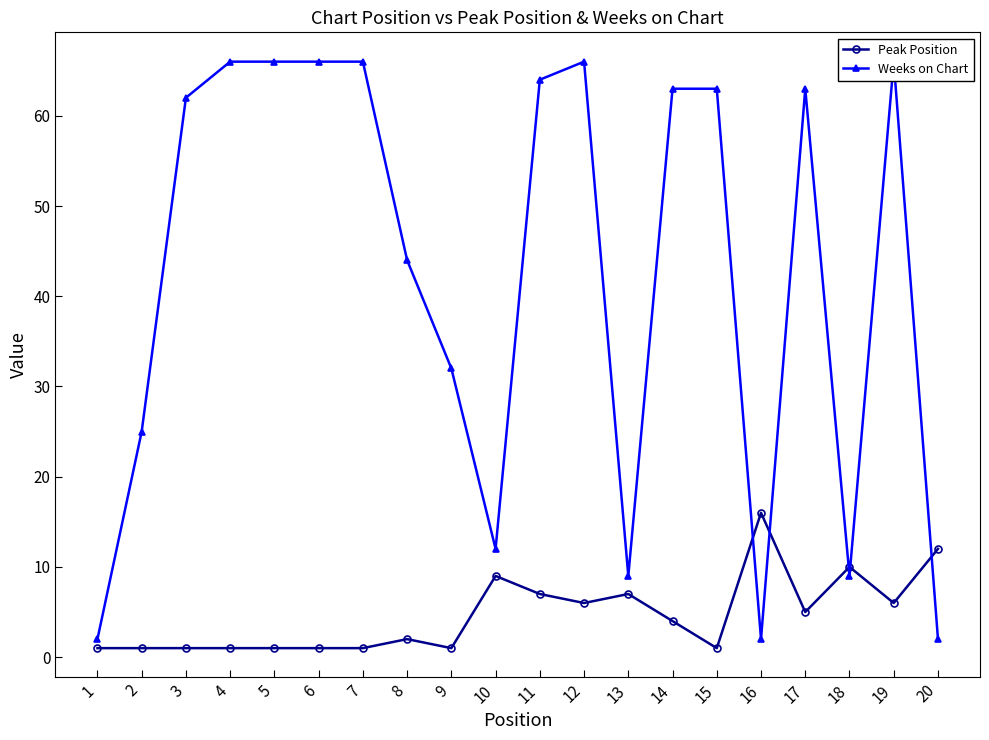

At which label does Weeks on Chart first exceed 63?

4